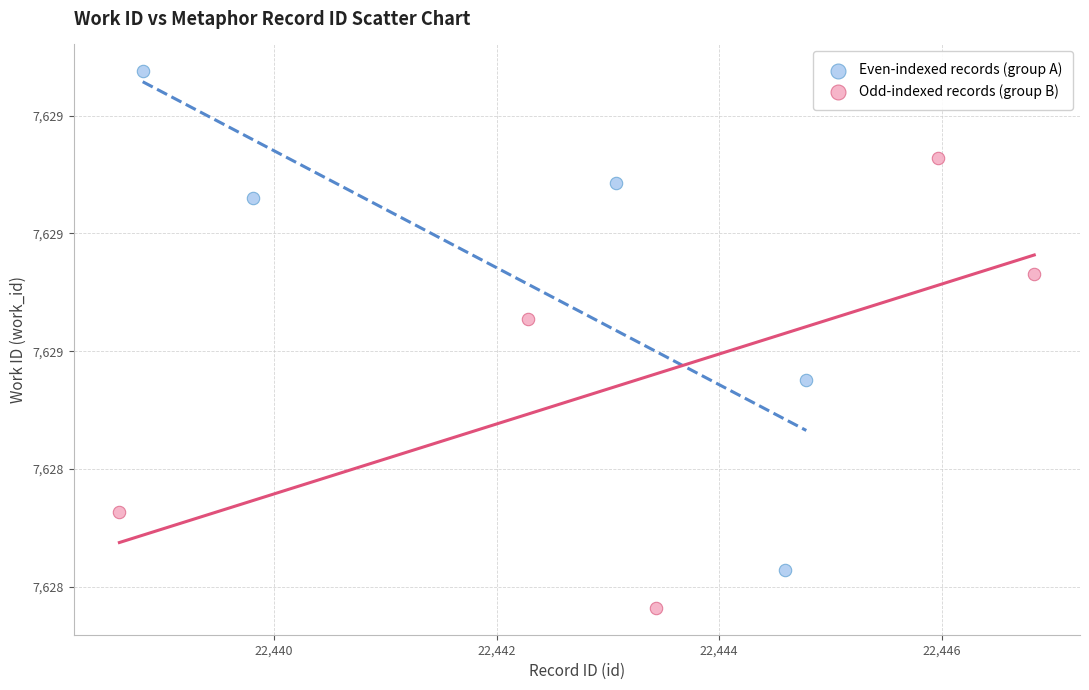

What are all the series names shown in the legend?

Even-indexed records (group A), Odd-indexed records (group B)